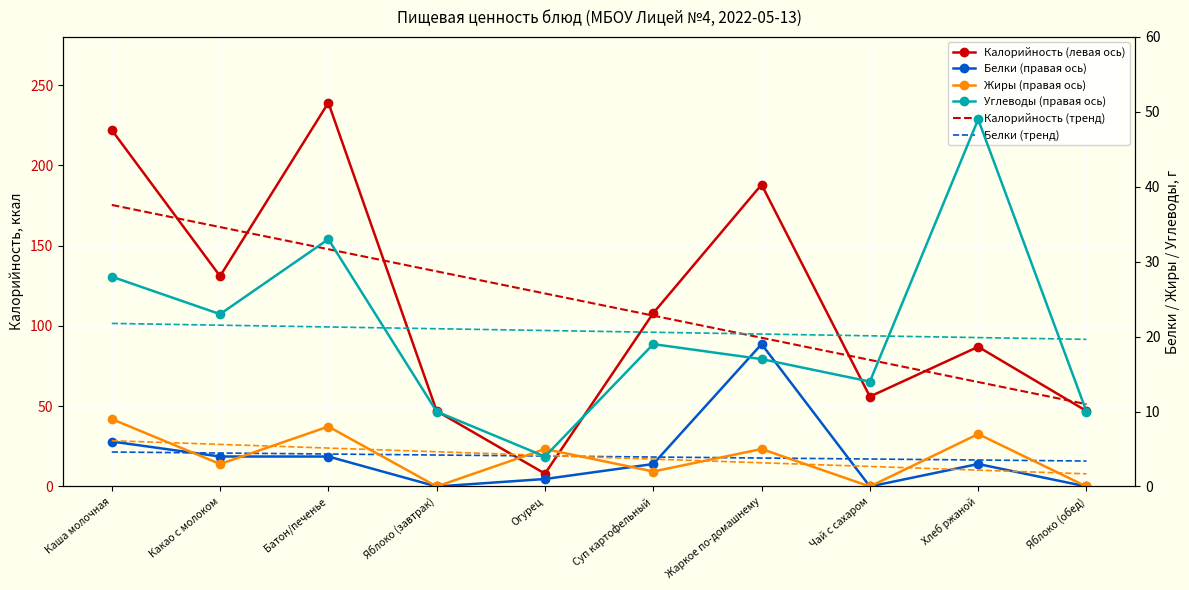

How many positive values does the Жиры series have?

7